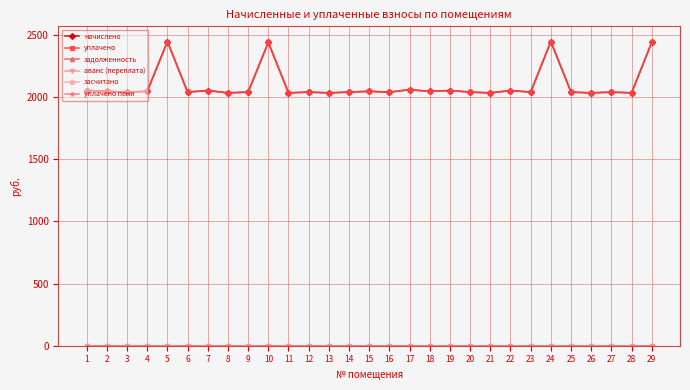

Is it true that уплачено equals 2035.2 at 26?

True